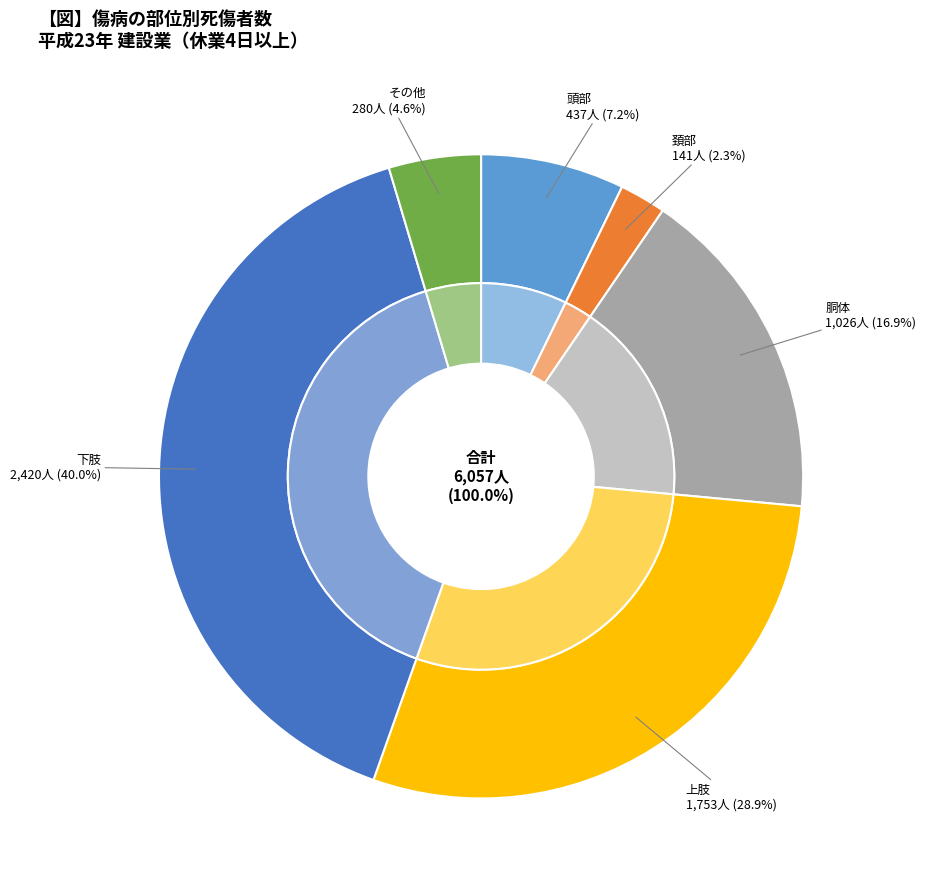

To the nearest percent, what percentage of the pie is 上肢?

29%